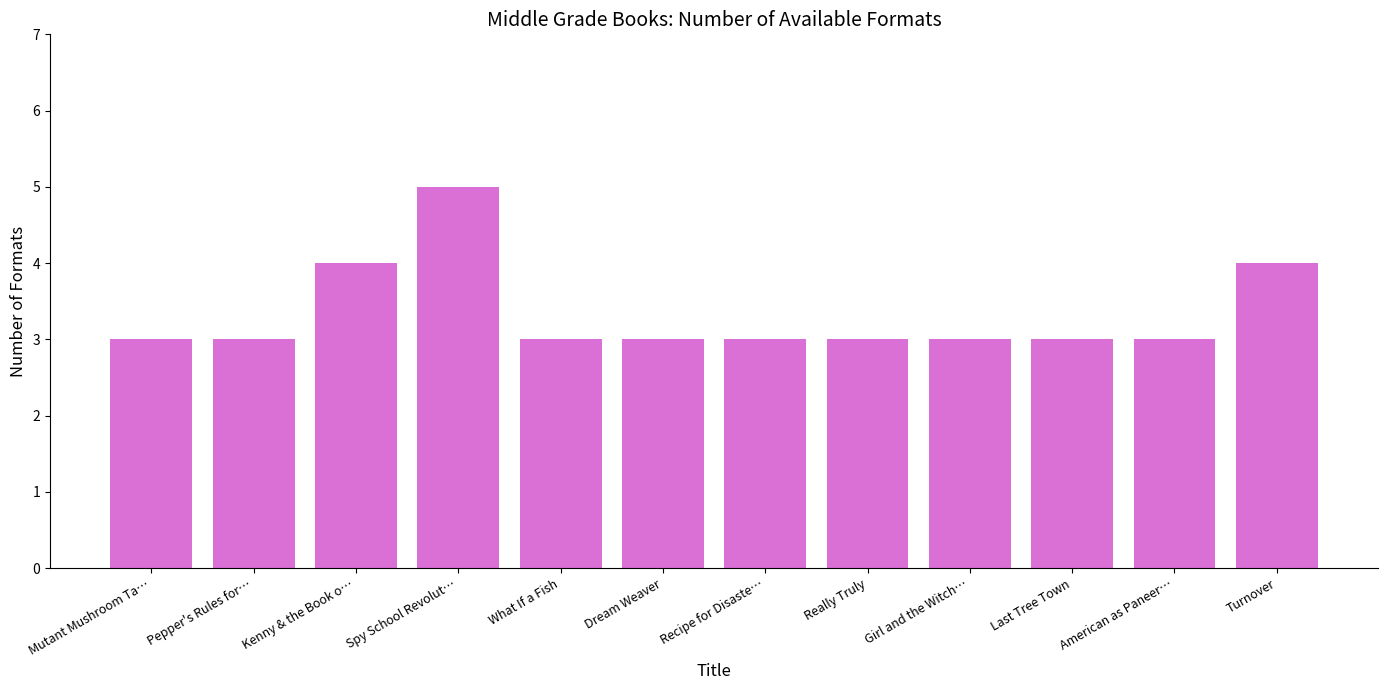

The value at Girl and the Witch… is 4. True or false?

False